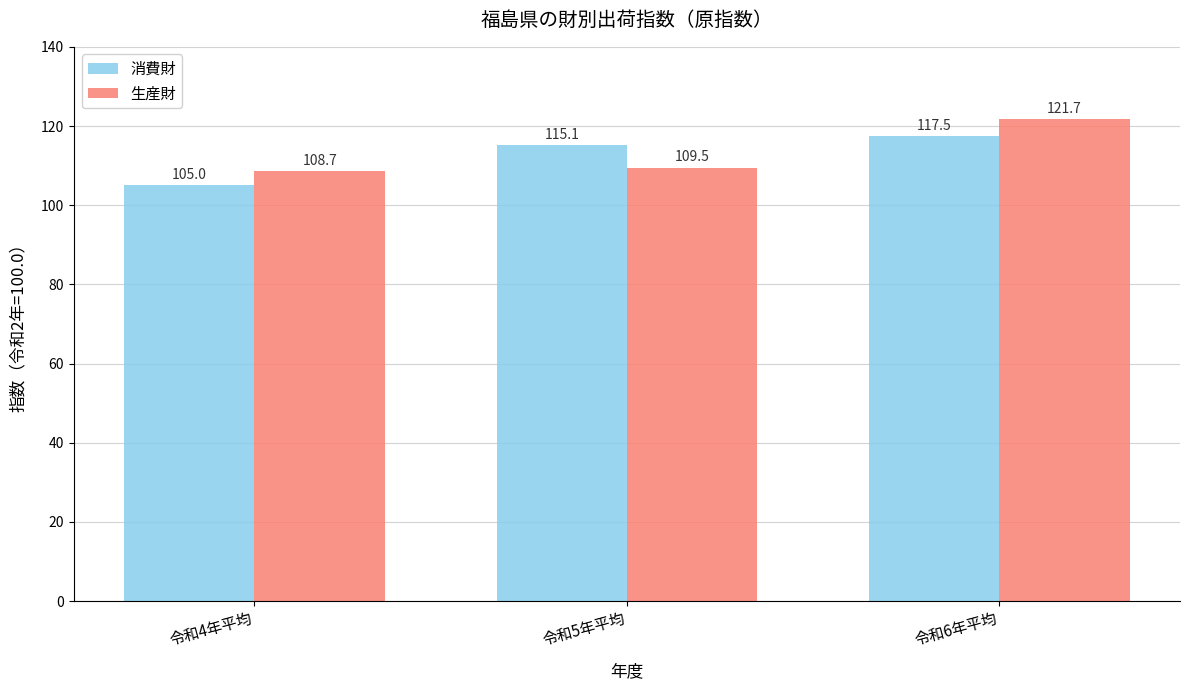

Between 令和4年平均 and 令和6年平均, which series saw the biggest shift?

生産財